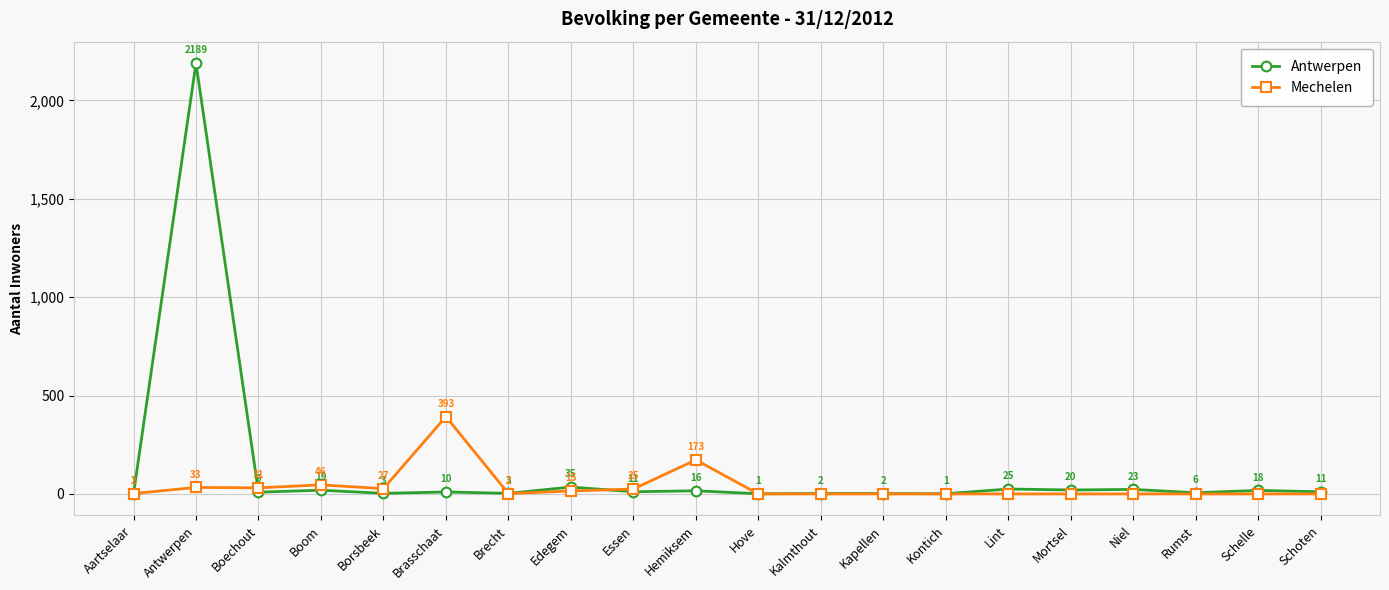

Which series has the largest range (max minus min)?

Antwerpen